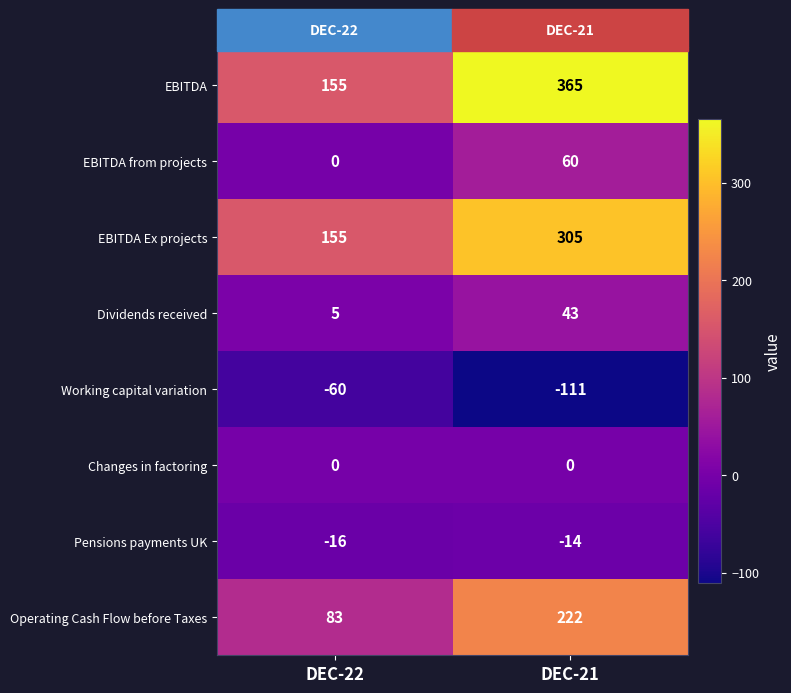

What is the spread (max minus min) of values at DEC-22?

215